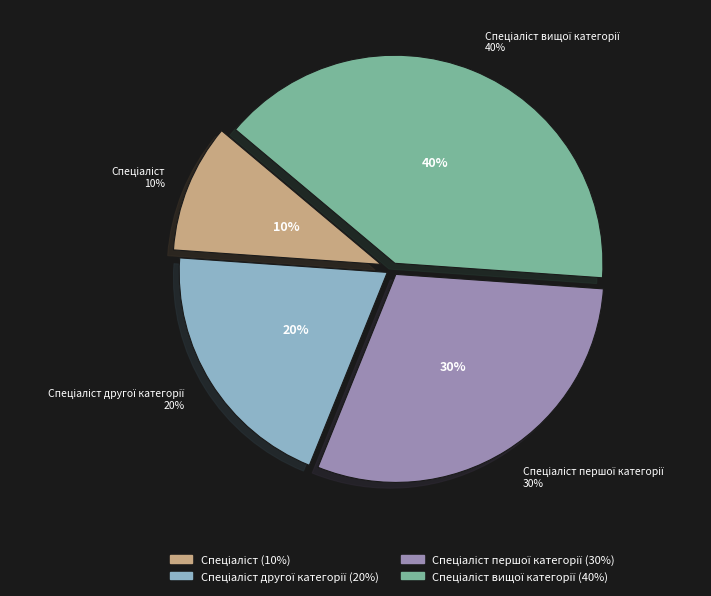

What is the largest slice in the pie chart?

Спеціаліст вищої категорії